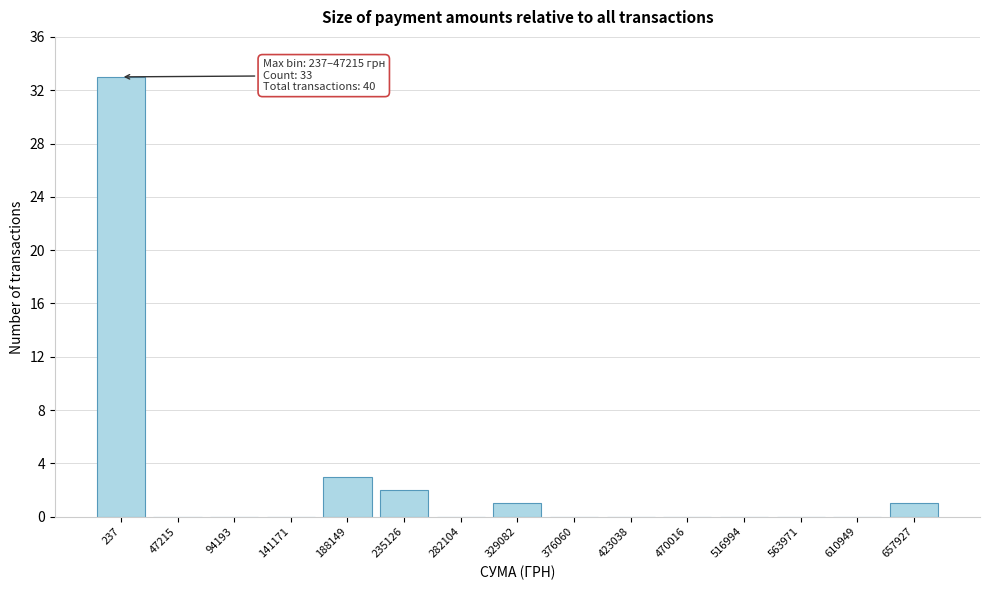

Reading left to right, transcribe all the data shown in this chart.

237=33	47215=0	94193=0	141171=0	188149=3	235126=2	282104=0	329082=1	376060=0	423038=0	470016=0	516994=0	563971=0	610949=0	657927=1